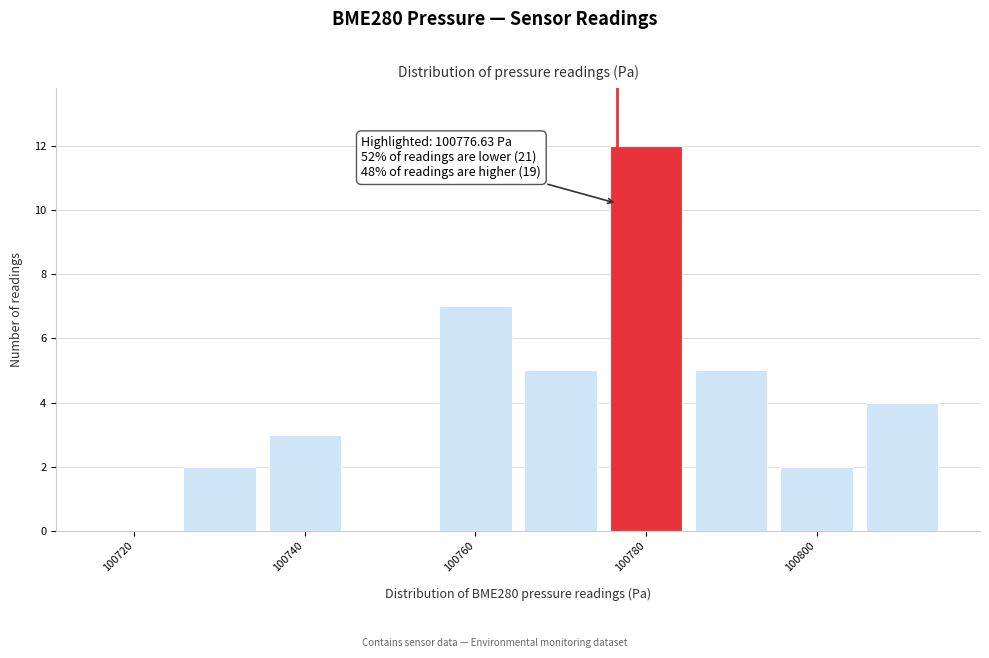

Over which range of the x-axis is the bar tallest?

100775 to 100785